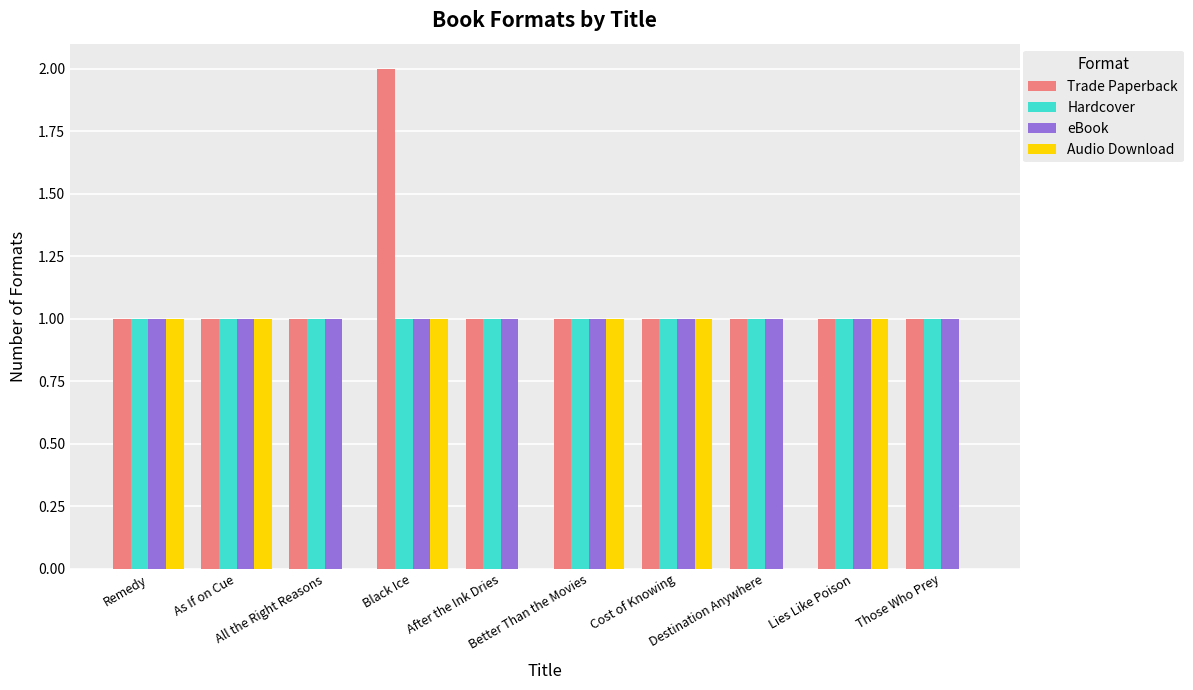

Which series has the largest total across all categories?

Trade Paperback